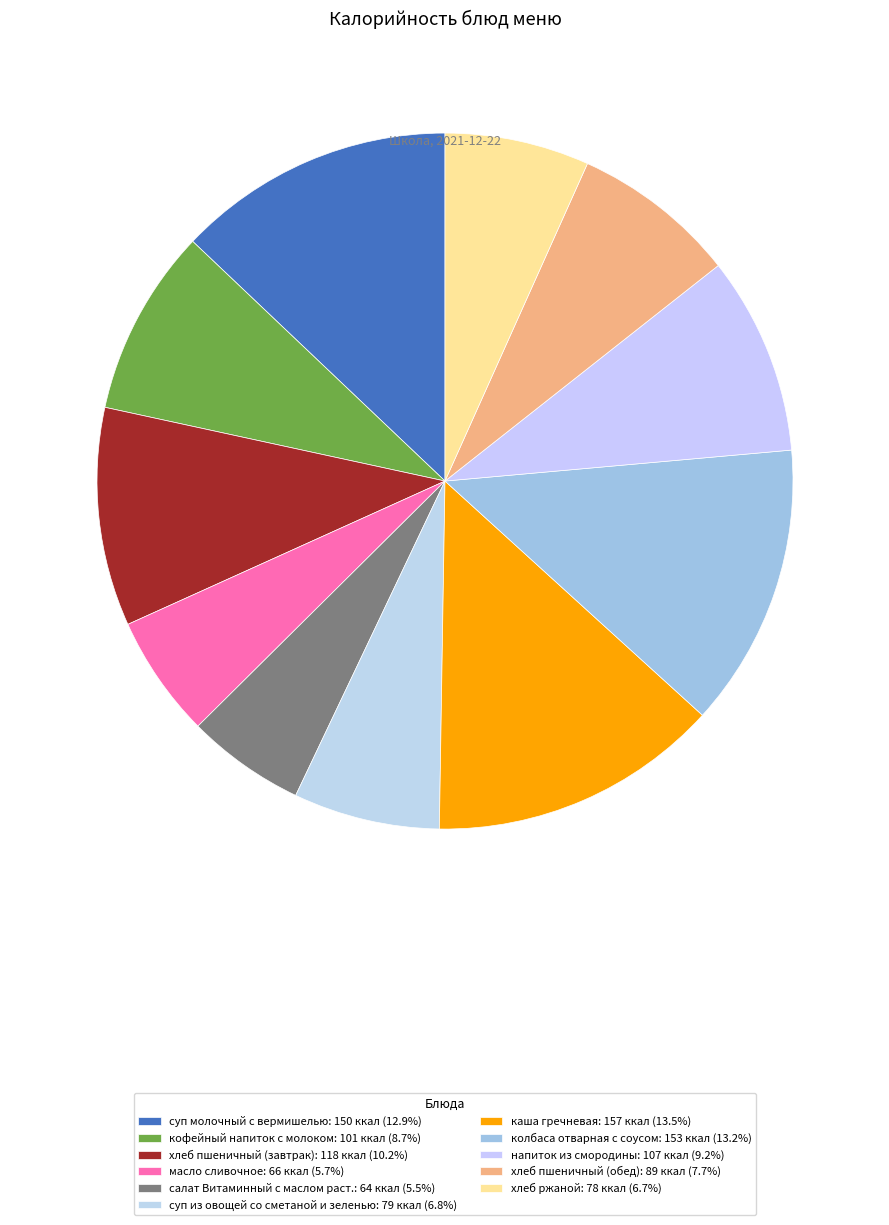

How many segments does this pie chart have?

11